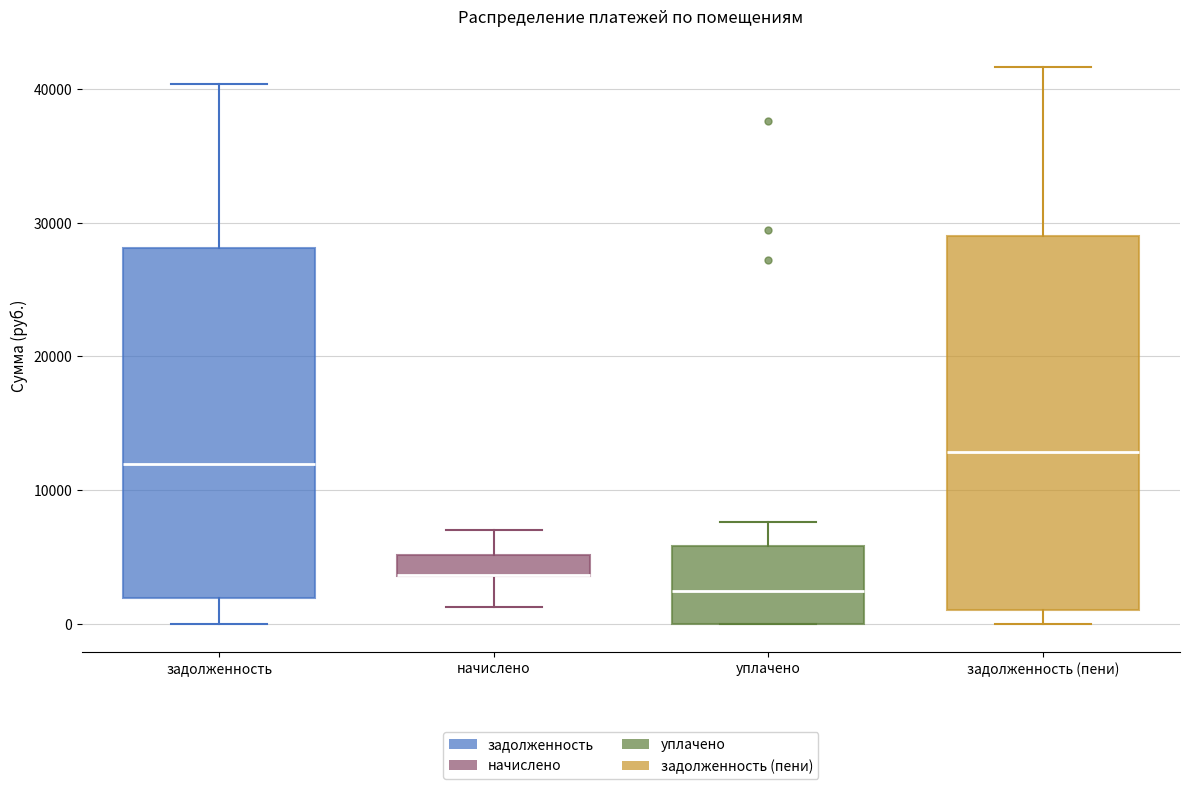

Reading left to right, read every box against the y-axis: the position of its median line, the range the box covers, and the ends of its whiskers. The values are not printed on the chart, so give them approximately, as read against the axis.

задолженность: median 12000, box 2000 to 28000, whiskers 0 to 40000
начислено: median 4000 (drawn on the box's lower edge), box 4000 to 5000, whiskers 1000 to 7000
уплачено: median 2000, box 0 to 6000, whiskers 0 to 8000
задолженность (пени): median 13000, box 1000 to 29000, whiskers 0 to 42000